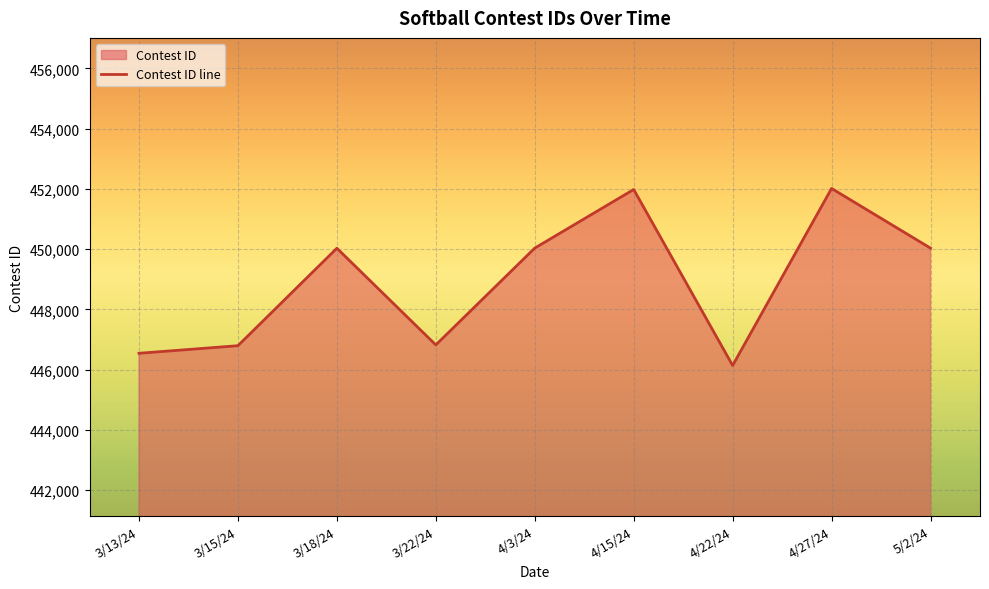

Reading left to right, list all the values displayed in this chart.

446540	446792	450028	446818	450032	451978	446135	452012	450031